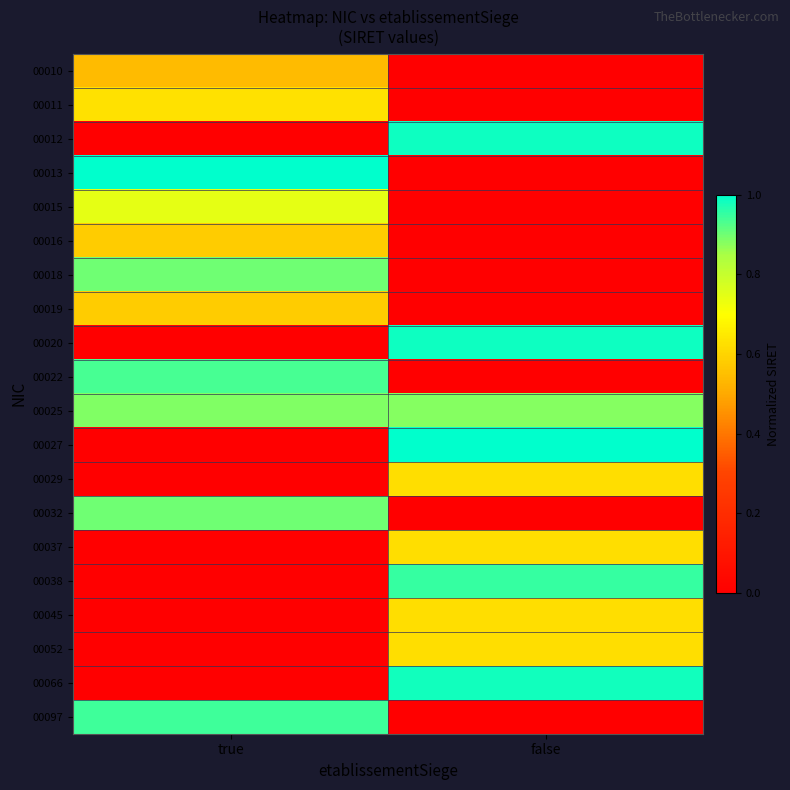

Reading left to right, extract all data points from this chart.

00010: true=0.5	false=0.0
00011: true=0.6	false=0.0
00012: true=0.0	false=1.0
00013: true=1.0	false=0.0
00015: true=0.7	false=0.0
00016: true=0.6	false=0.0
00018: true=0.9	false=0.0
00019: true=0.6	false=0.0
00020: true=0.0	false=1.0
00022: true=0.9	false=0.0
00025: true=0.9	false=0.9
00027: true=0.0	false=1.0
00029: true=0.0	false=0.6
00032: true=0.9	false=0.0
00037: true=0.0	false=0.6
00038: true=0.0	false=1.0
00045: true=0.0	false=0.6
00052: true=0.0	false=0.6
00066: true=0.0	false=1.0
00097: true=0.9	false=0.0